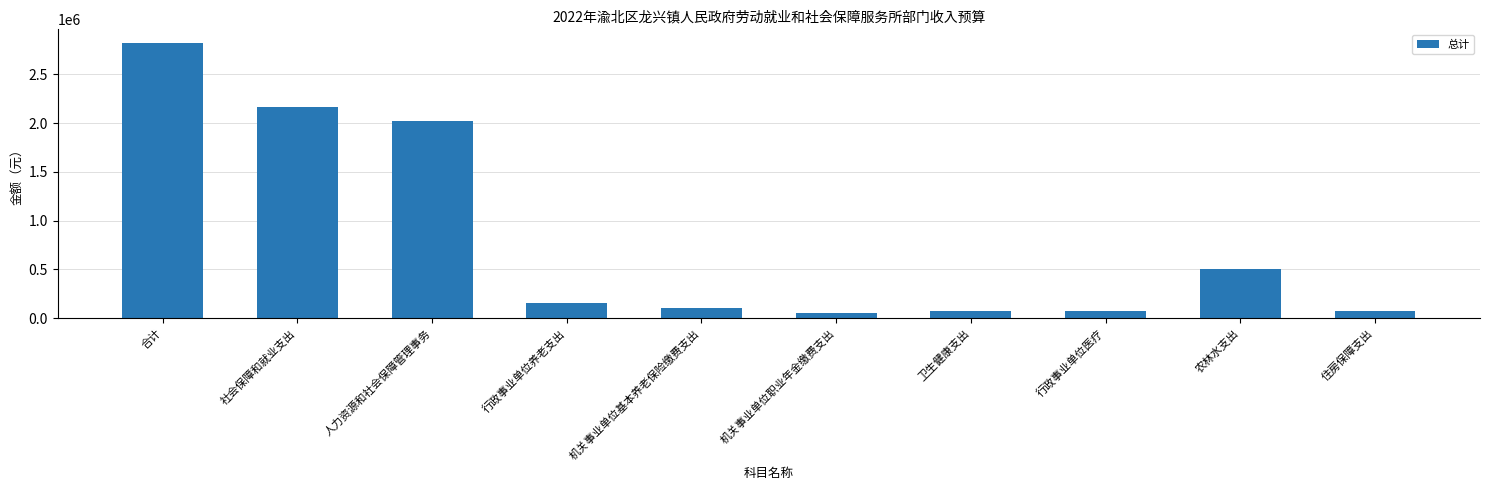

What is the minimum value shown in the chart?

50292.5